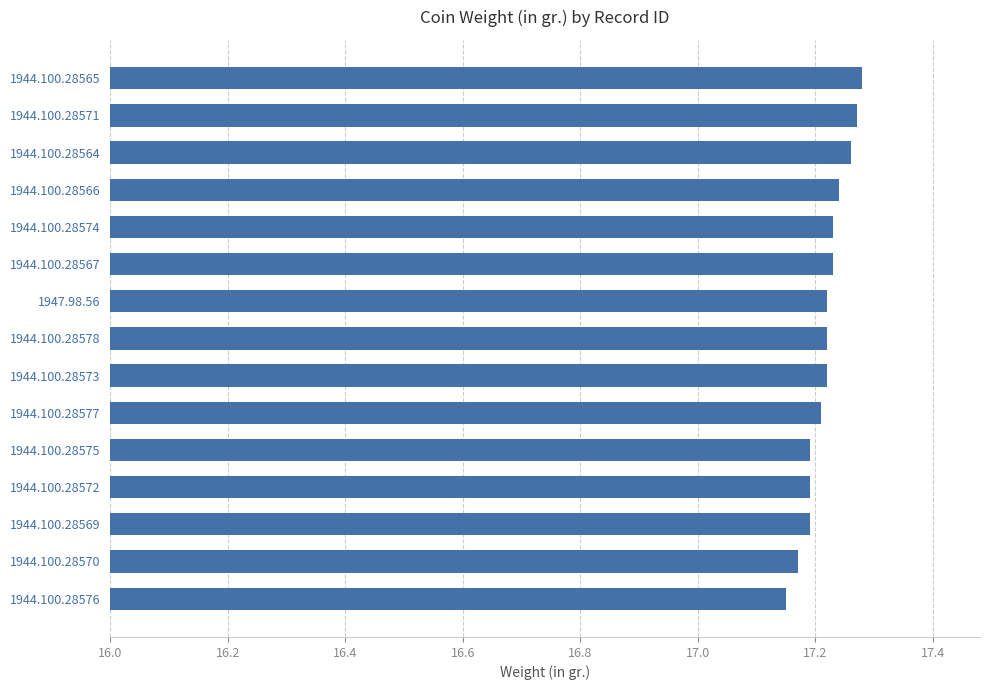

What is the label of the 3rd bar from the top?

1944.100.28564